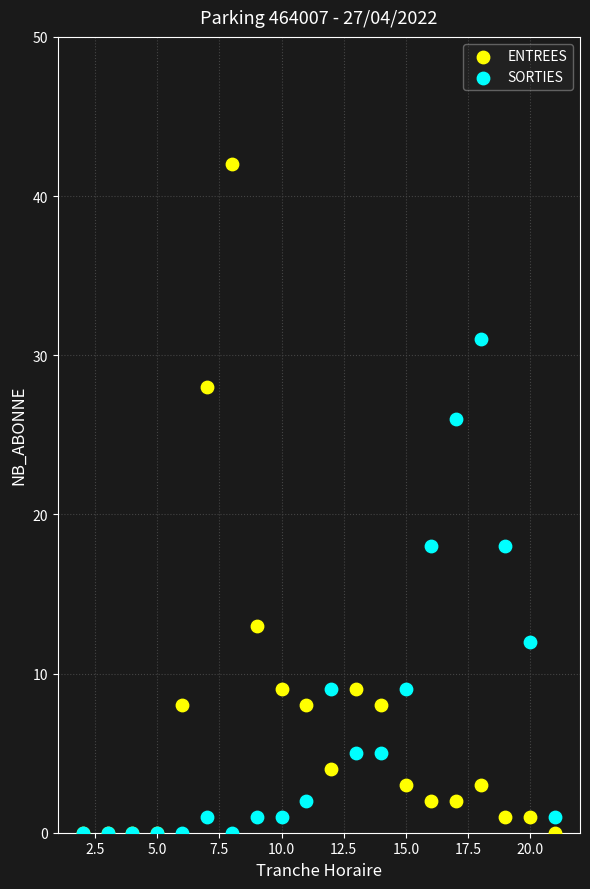

What are all the series names shown in the legend?

ENTREES, SORTIES